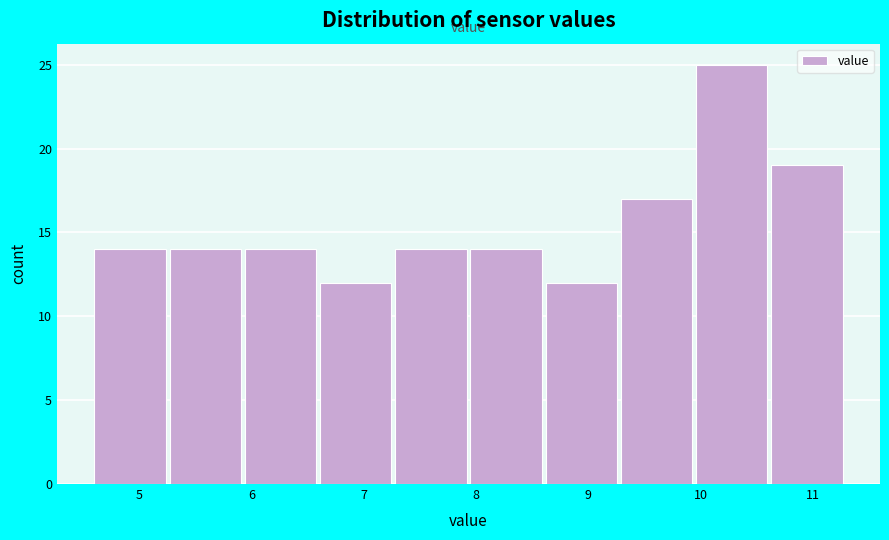

What is the height of the bar covering 5.94 to 6.61 on the x-axis? Neither the bar edges nor the heights are printed on the chart, so give them approximately, as read against the axes.

14